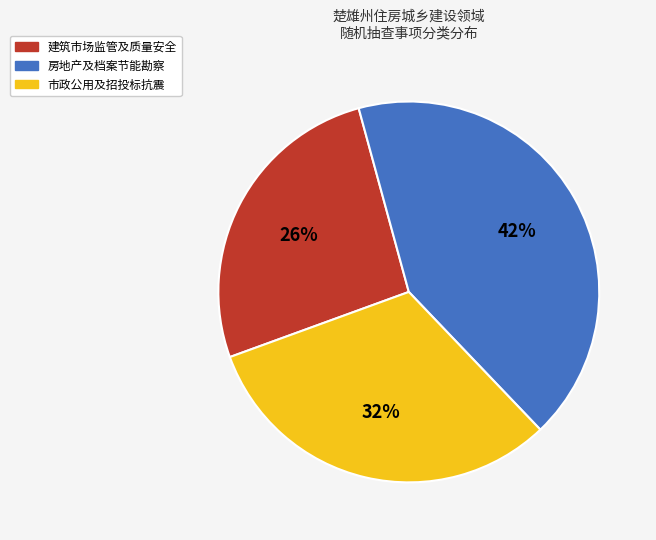

Combined, do 房地产及档案节能勘察 and 市政公用及招投标抗震 account for over 50%?

Yes